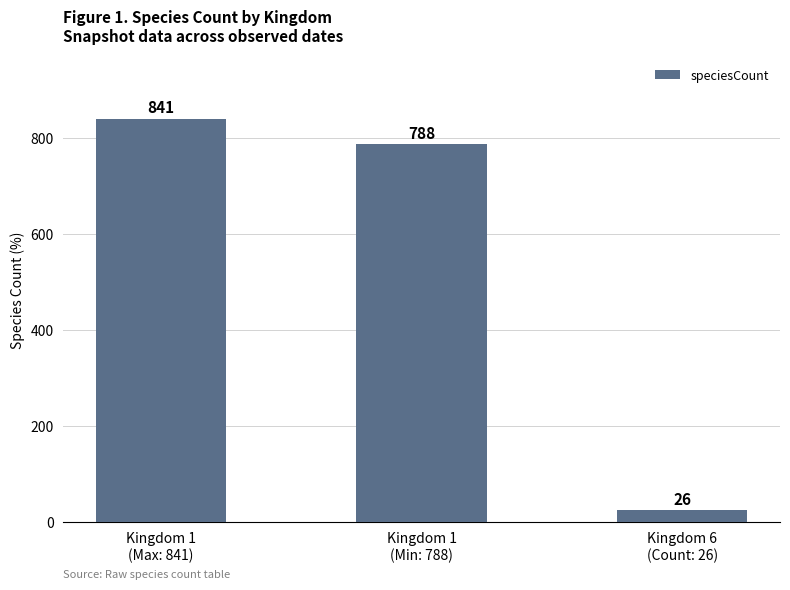

How many bars are there in total?

3